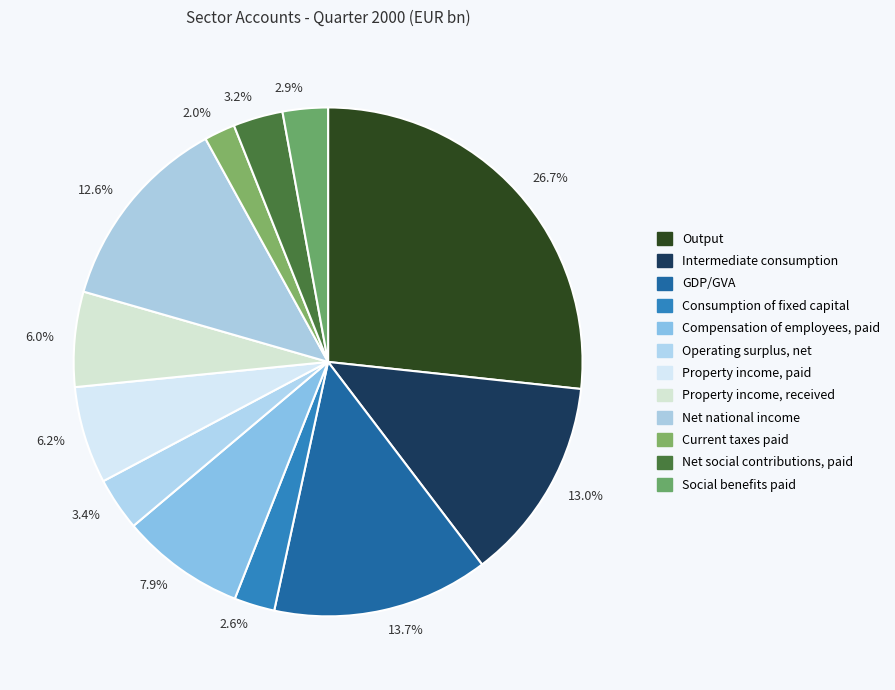

To the nearest percent, what is the difference between the largest and smallest slice percentages?

25%